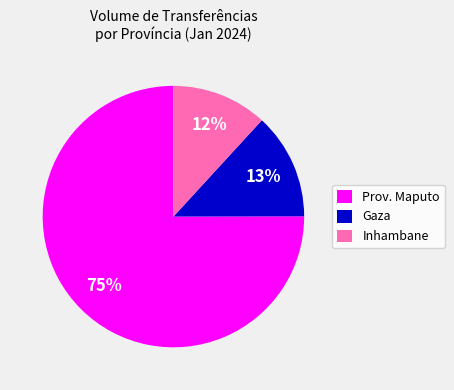

To the nearest percent, what is the difference between the largest and smallest slice percentages?

63%